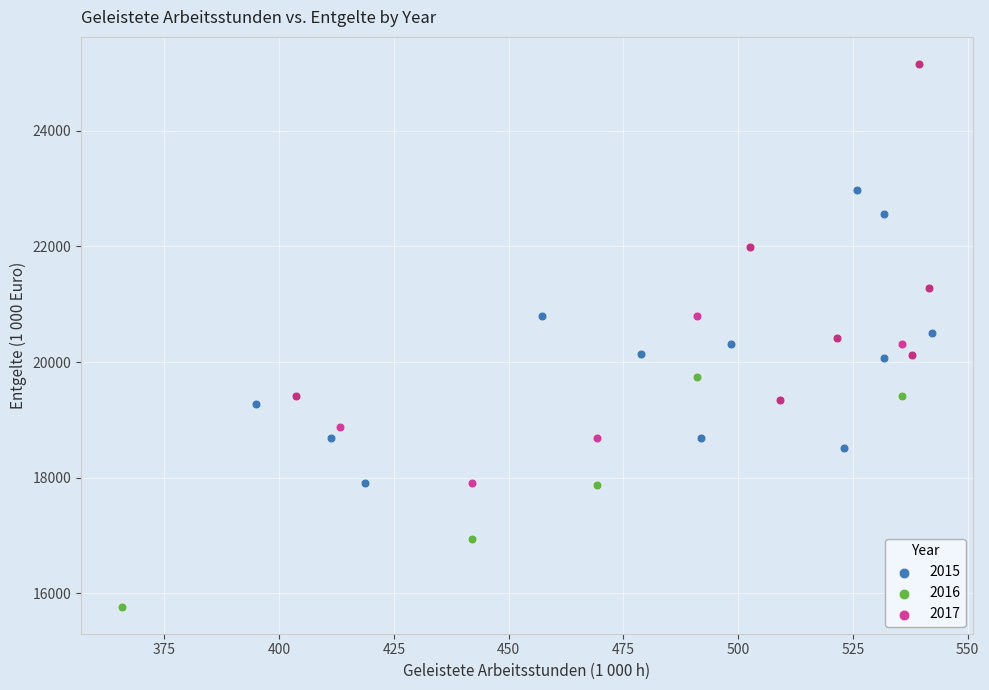

Which series has the widest spread of Y values?

2016